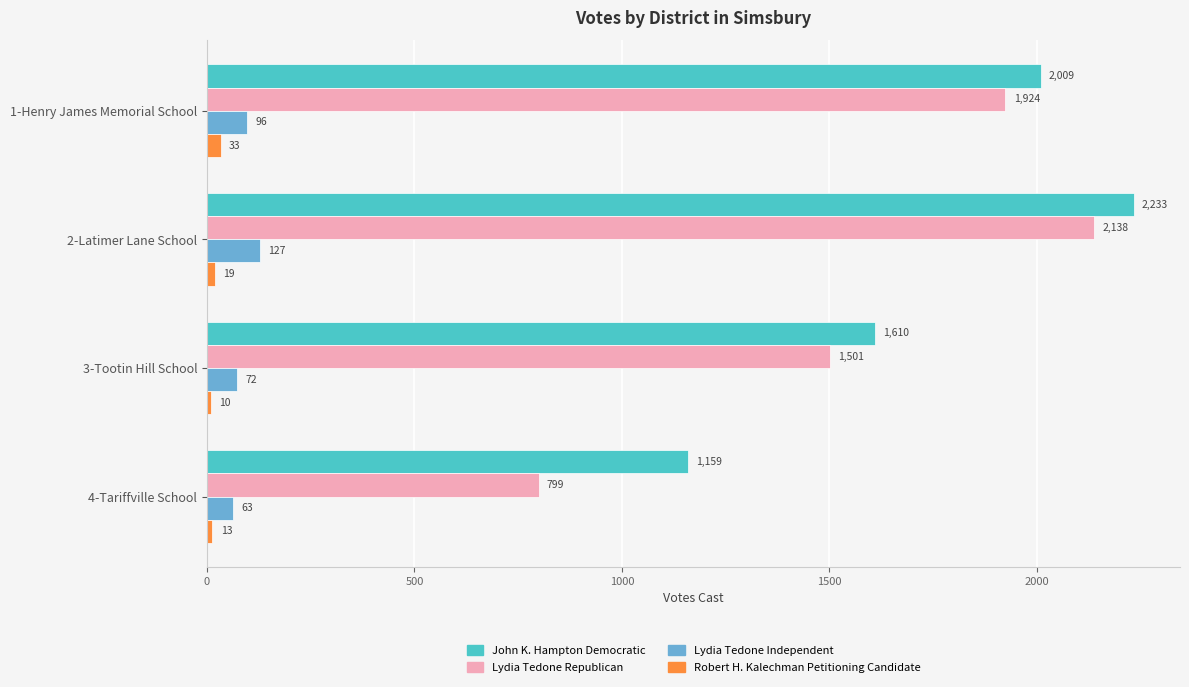

How many Robert H. Kalechman Petitioning Candidate values are between 13 and 33?

3